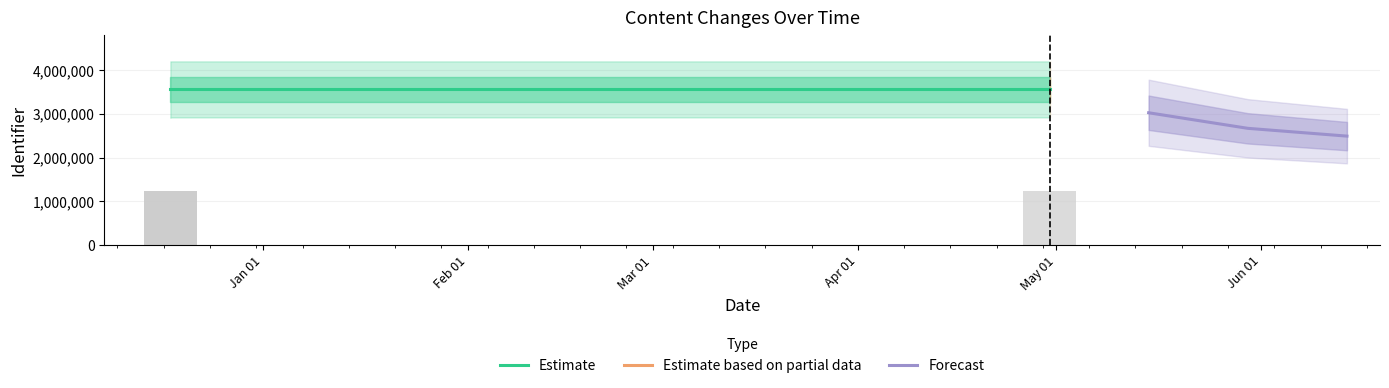

How many values in the Forecast series are below 2669263?

1